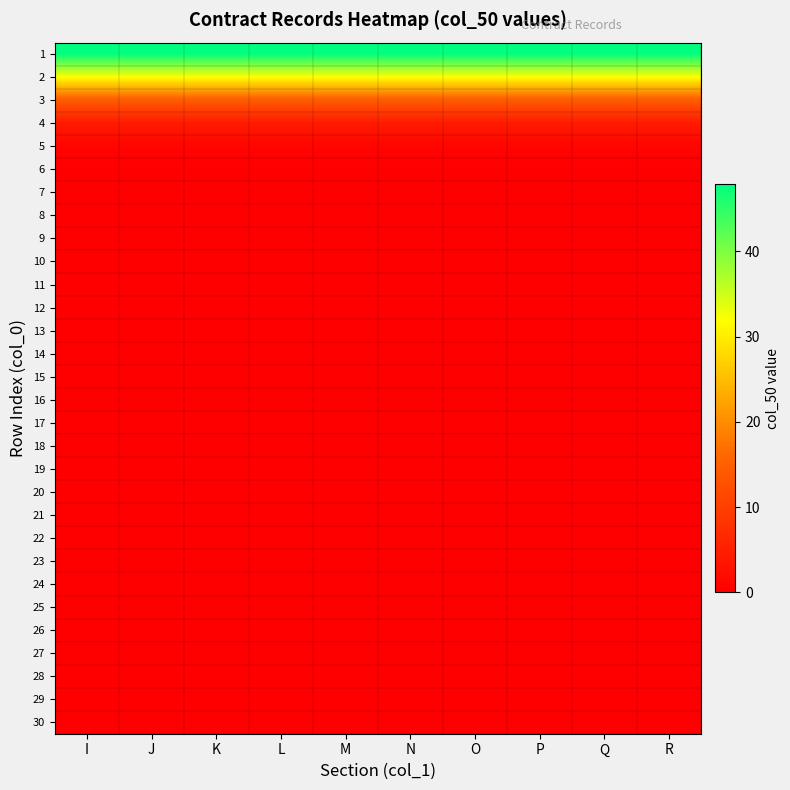

Reading right to left, transcribe all the data shown in this chart.

1: R=47.9	Q=47.9	P=47.9	O=47.9	N=47.9	M=47.9	L=47.9	K=47.9	J=47.9	I=47.9
2: R=32.2	Q=32.2	P=32.2	O=32.2	N=32.2	M=32.2	L=32.2	K=32.2	J=32.2	I=32.2
3: R=14.5	Q=14.5	P=14.5	O=14.5	N=14.5	M=14.5	L=14.5	K=14.5	J=14.5	I=14.5
4: R=4.4	Q=4.4	P=4.4	O=4.4	N=4.4	M=4.4	L=4.4	K=4.4	J=4.4	I=4.4
5: R=0.9	Q=0.9	P=0.9	O=0.9	N=0.9	M=0.9	L=0.9	K=0.9	J=0.9	I=0.9
6: R=0.1	Q=0.1	P=0.1	O=0.1	N=0.1	M=0.1	L=0.1	K=0.1	J=0.1	I=0.1
7: R=0.0	Q=0.0	P=0.0	O=0.0	N=0.0	M=0.0	L=0.0	K=0.0	J=0.0	I=0.0
8: R=0.0	Q=0.0	P=0.0	O=0.0	N=0.0	M=0.0	L=0.0	K=0.0	J=0.0	I=0.0
9: R=0.0	Q=0.0	P=0.0	O=0.0	N=0.0	M=0.0	L=0.0	K=0.0	J=0.0	I=0.0
10: R=0.0	Q=0.0	P=0.0	O=0.0	N=0.0	M=0.0	L=0.0	K=0.0	J=0.0	I=0.0
11: R=0.0	Q=0.0	P=0.0	O=0.0	N=0.0	M=0.0	L=0.0	K=0.0	J=0.0	I=0.0
12: R=0.0	Q=0.0	P=0.0	O=0.0	N=0.0	M=0.0	L=0.0	K=0.0	J=0.0	I=0.0
13: R=0.0	Q=0.0	P=0.0	O=0.0	N=0.0	M=0.0	L=0.0	K=0.0	J=0.0	I=0.0
14: R=0.0	Q=0.0	P=0.0	O=0.0	N=0.0	M=0.0	L=0.0	K=0.0	J=0.0	I=0.0
15: R=0.0	Q=0.0	P=0.0	O=0.0	N=0.0	M=0.0	L=0.0	K=0.0	J=0.0	I=0.0
16: R=0.0	Q=0.0	P=0.0	O=0.0	N=0.0	M=0.0	L=0.0	K=0.0	J=0.0	I=0.0
17: R=0.0	Q=0.0	P=0.0	O=0.0	N=0.0	M=0.0	L=0.0	K=0.0	J=0.0	I=0.0
18: R=0.0	Q=0.0	P=0.0	O=0.0	N=0.0	M=0.0	L=0.0	K=0.0	J=0.0	I=0.0
19: R=0.0	Q=0.0	P=0.0	O=0.0	N=0.0	M=0.0	L=0.0	K=0.0	J=0.0	I=0.0
20: R=0.0	Q=0.0	P=0.0	O=0.0	N=0.0	M=0.0	L=0.0	K=0.0	J=0.0	I=0.0
21: R=0.0	Q=0.0	P=0.0	O=0.0	N=0.0	M=0.0	L=0.0	K=0.0	J=0.0	I=0.0
22: R=0.0	Q=0.0	P=0.0	O=0.0	N=0.0	M=0.0	L=0.0	K=0.0	J=0.0	I=0.0
23: R=0.0	Q=0.0	P=0.0	O=0.0	N=0.0	M=0.0	L=0.0	K=0.0	J=0.0	I=0.0
24: R=0.0	Q=0.0	P=0.0	O=0.0	N=0.0	M=0.0	L=0.0	K=0.0	J=0.0	I=0.0
25: R=0.0	Q=0.0	P=0.0	O=0.0	N=0.0	M=0.0	L=0.0	K=0.0	J=0.0	I=0.0
26: R=0.0	Q=0.0	P=0.0	O=0.0	N=0.0	M=0.0	L=0.0	K=0.0	J=0.0	I=0.0
27: R=0.0	Q=0.0	P=0.0	O=0.0	N=0.0	M=0.0	L=0.0	K=0.0	J=0.0	I=0.0
28: R=0.0	Q=0.0	P=0.0	O=0.0	N=0.0	M=0.0	L=0.0	K=0.0	J=0.0	I=0.0
29: R=0.0	Q=0.0	P=0.0	O=0.0	N=0.0	M=0.0	L=0.0	K=0.0	J=0.0	I=0.0
30: R=0.0	Q=0.0	P=0.0	O=0.0	N=0.0	M=0.0	L=0.0	K=0.0	J=0.0	I=0.0